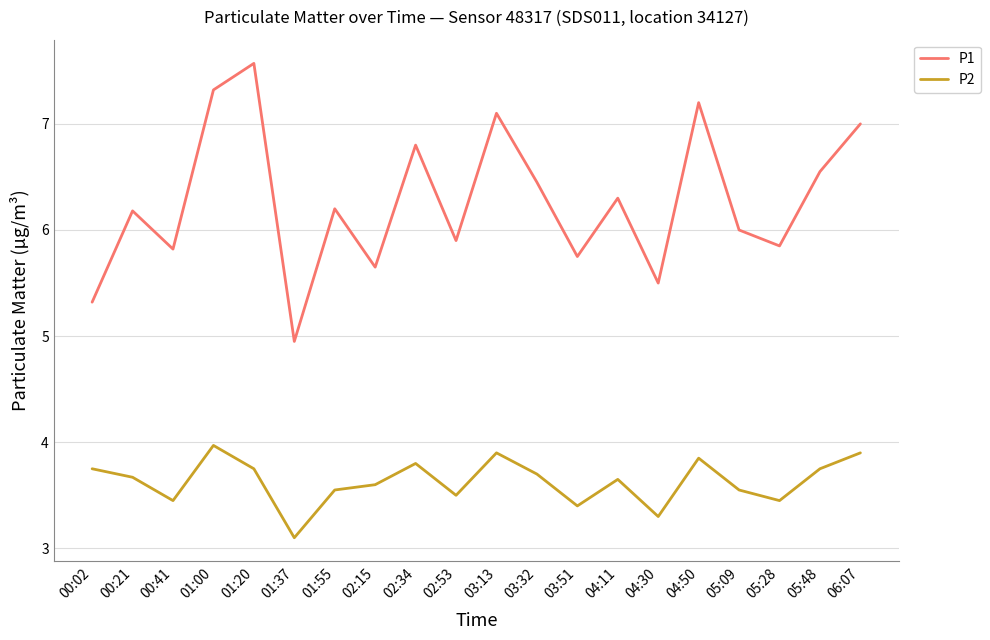

Which label corresponds to the largest value in the chart?

01:20